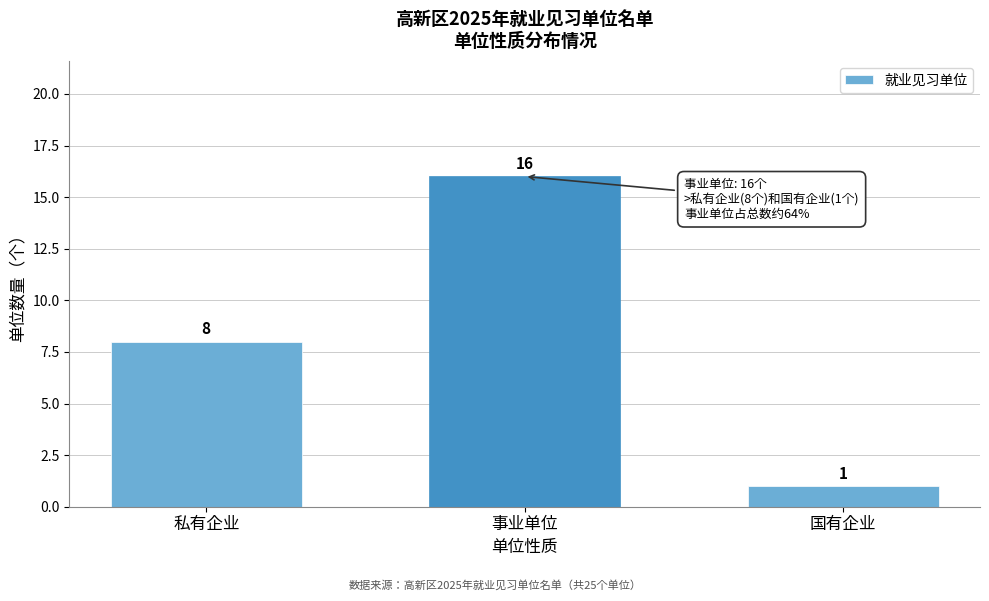

Reading right to left, extract all data points from this chart.

国有企业=1	事业单位=16	私有企业=8